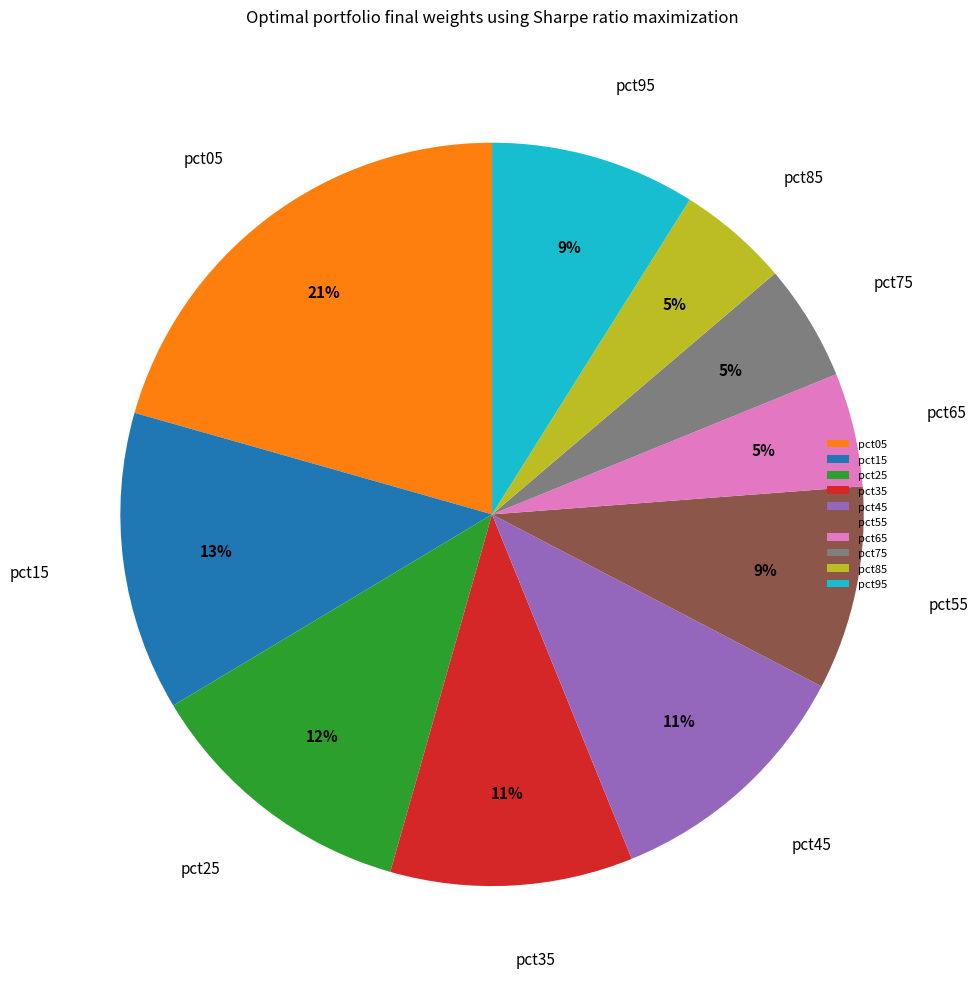

Count the number of slices in the pie.

10